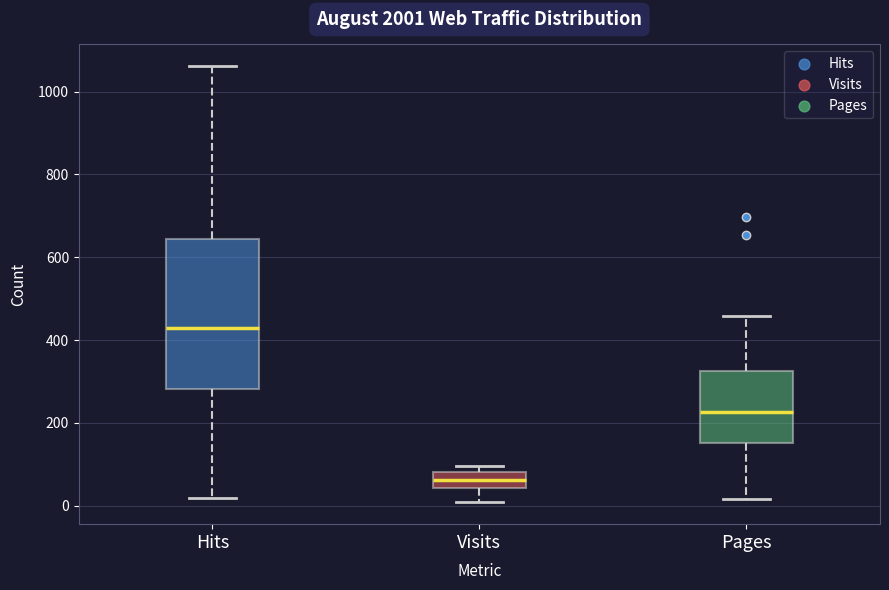

Reading left to right, read every box against the y-axis: the position of its median line, the range the box covers, and the ends of its whiskers. The values are not printed on the chart, so give them approximately, as read against the axis.

Hits: median 420, box 280 to 640, whiskers 20 to 1060
Visits: median 60, box 40 to 80, whiskers 0 to 100
Pages: median 220, box 160 to 320, whiskers 20 to 460